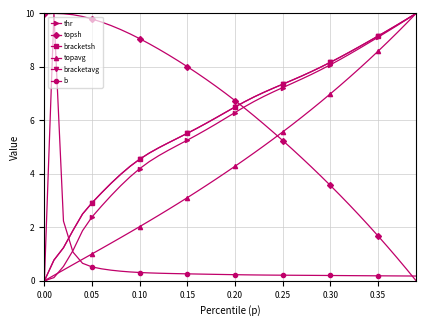

Count the number of data series in this chart.

6